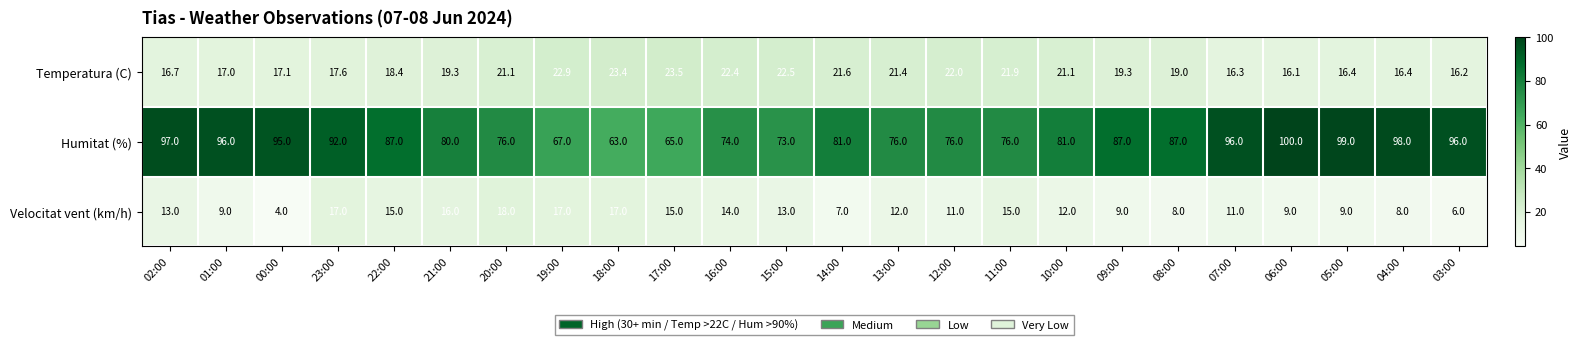

What is the difference between the maximum and minimum values in the Velocitat vent (km/h) series?

14.0